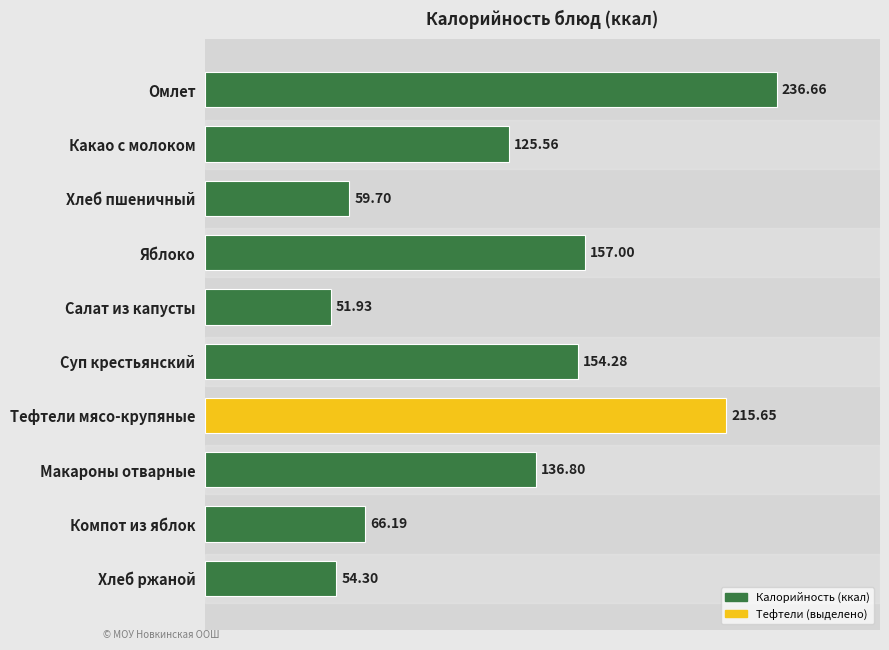

Between Салат из капусты and Омлет, which is larger?

Омлет